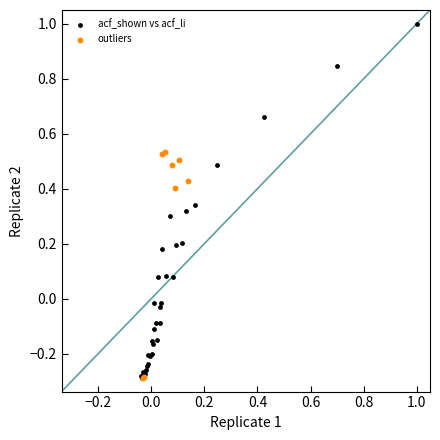

Which series reaches the maximum Y coordinate?

acf_shown vs acf_li